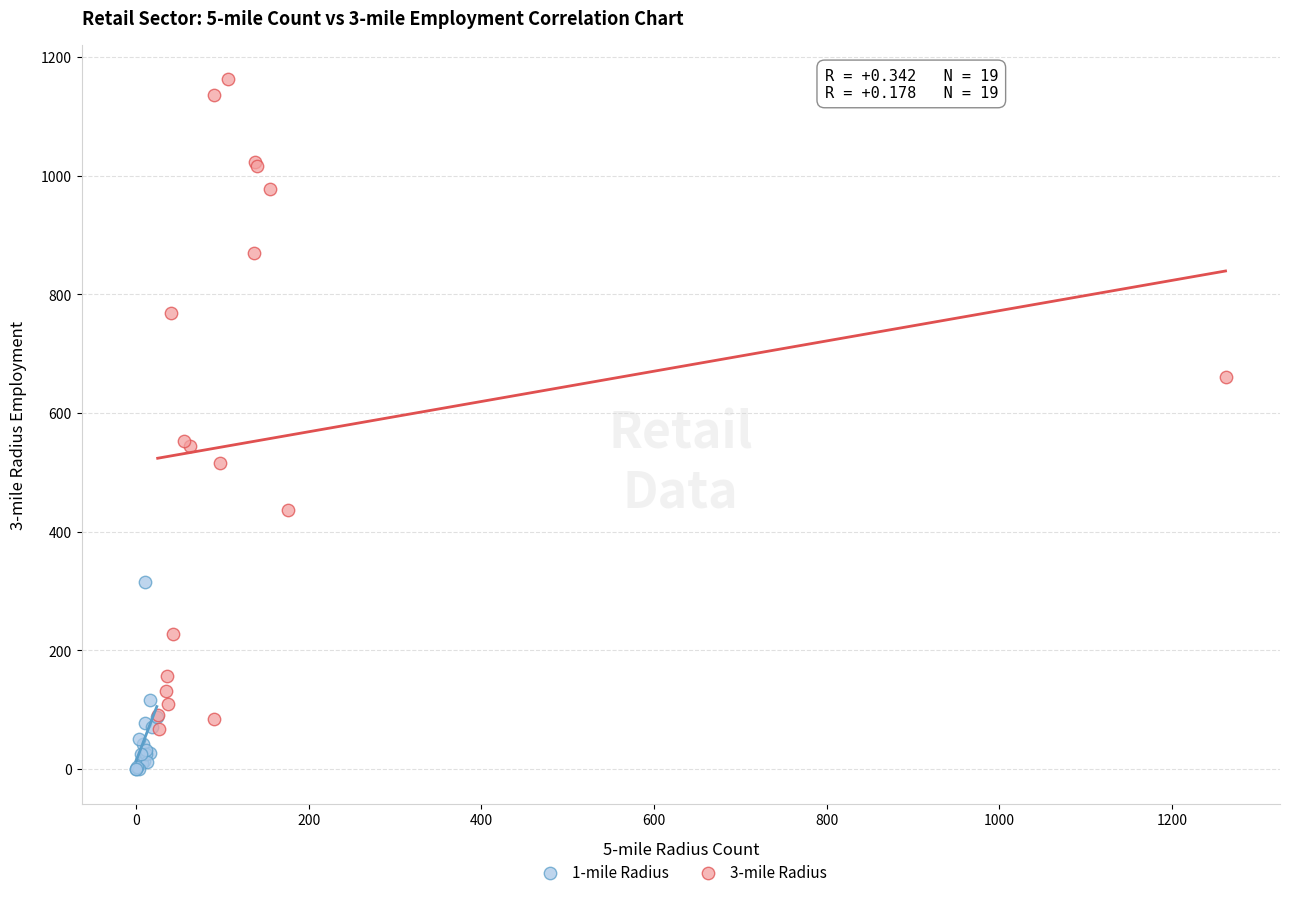

Which series contains the highest Y value?

3-mile Radius